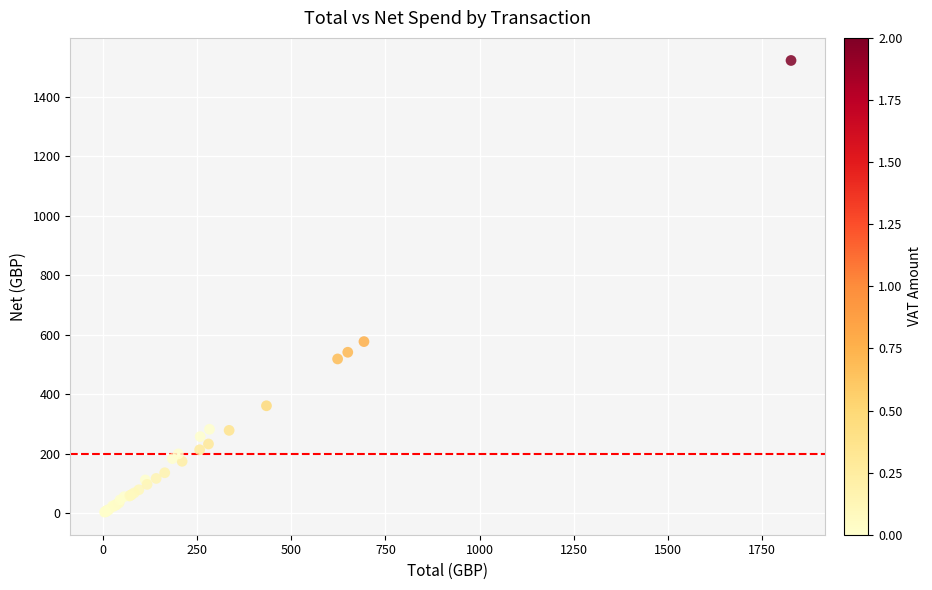

What Y value in the scatter plot is closest to 763?

577.5